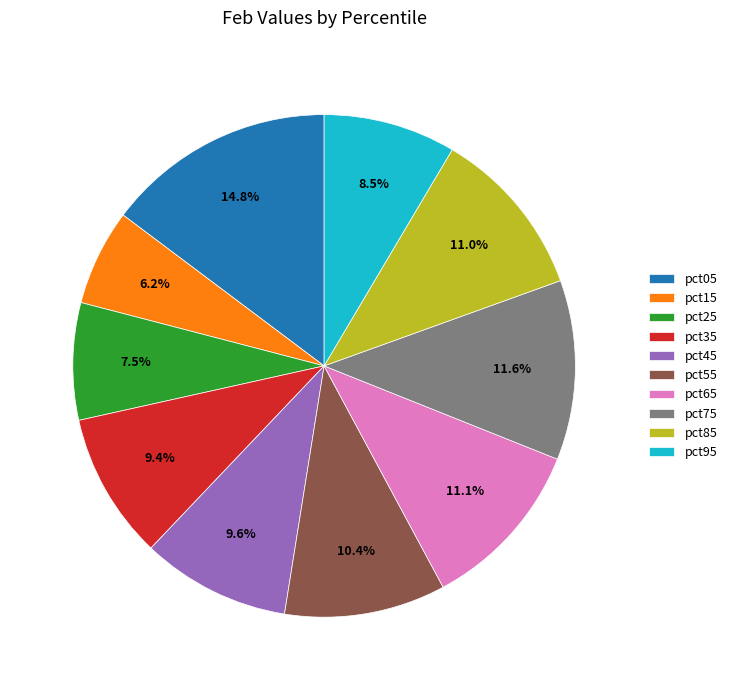

Count the number of slices in the pie.

10